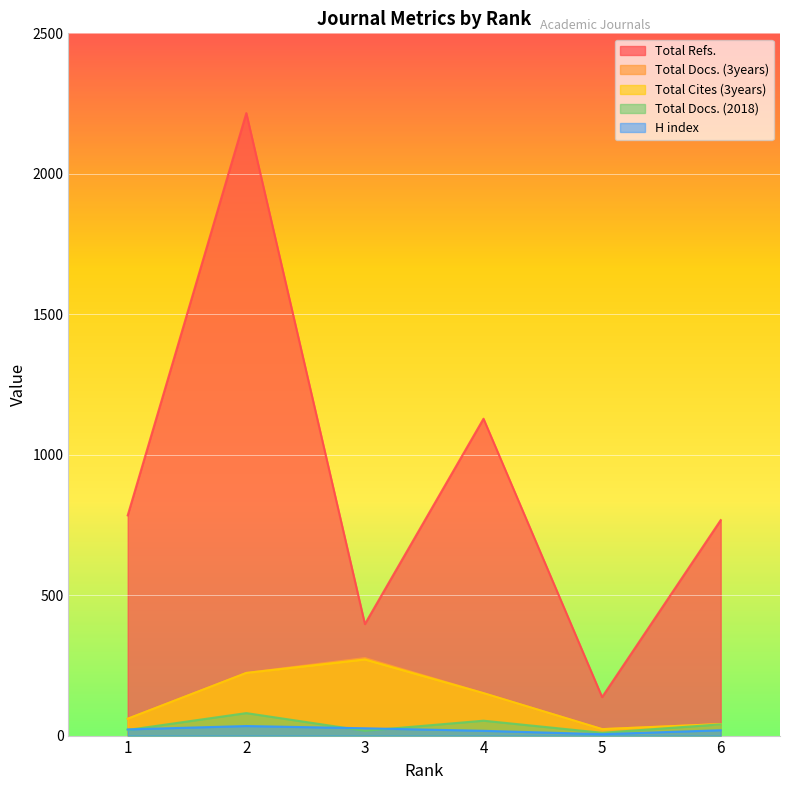

What is the difference between the H index values at 2 and 4?

17